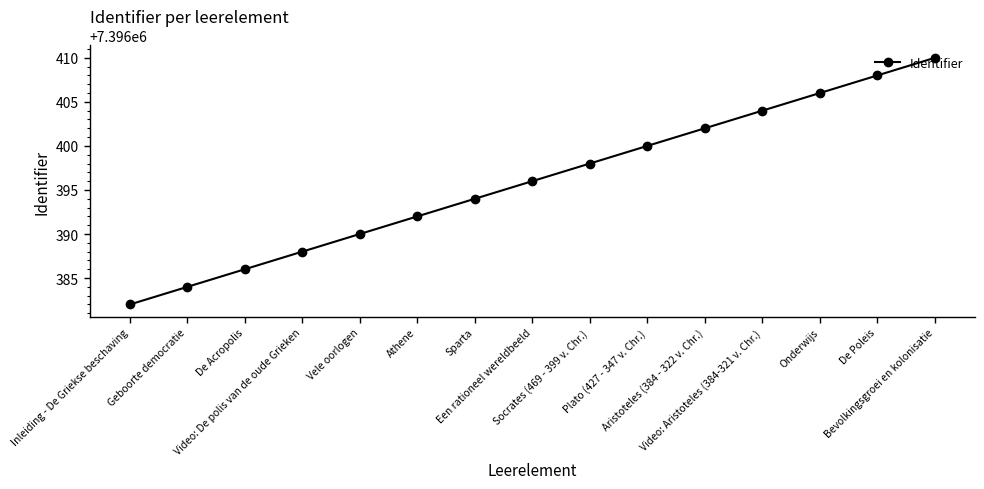

Reading left to right, list all the values displayed in this chart.

Inleiding - De Griekse beschaving=7396382	Geboorte democratie=7396384	De Acropolis=7396386	Video: De polis van de oude Grieken=7396388	Vele oorlogen=7396390	Athene=7396392	Sparta=7396394	Een rationeel wereldbeeld=7396396	Socrates (469 - 399 v. Chr.)=7396398	Plato (427 - 347 v. Chr.)=7396400	Aristoteles (384 - 322 v. Chr.)=7396402	Video: Aristoteles (384-321 v. Chr.)=7396404	Onderwijs=7396406	De Poleis=7396408	Bevolkingsgroei en kolonisatie=7396410